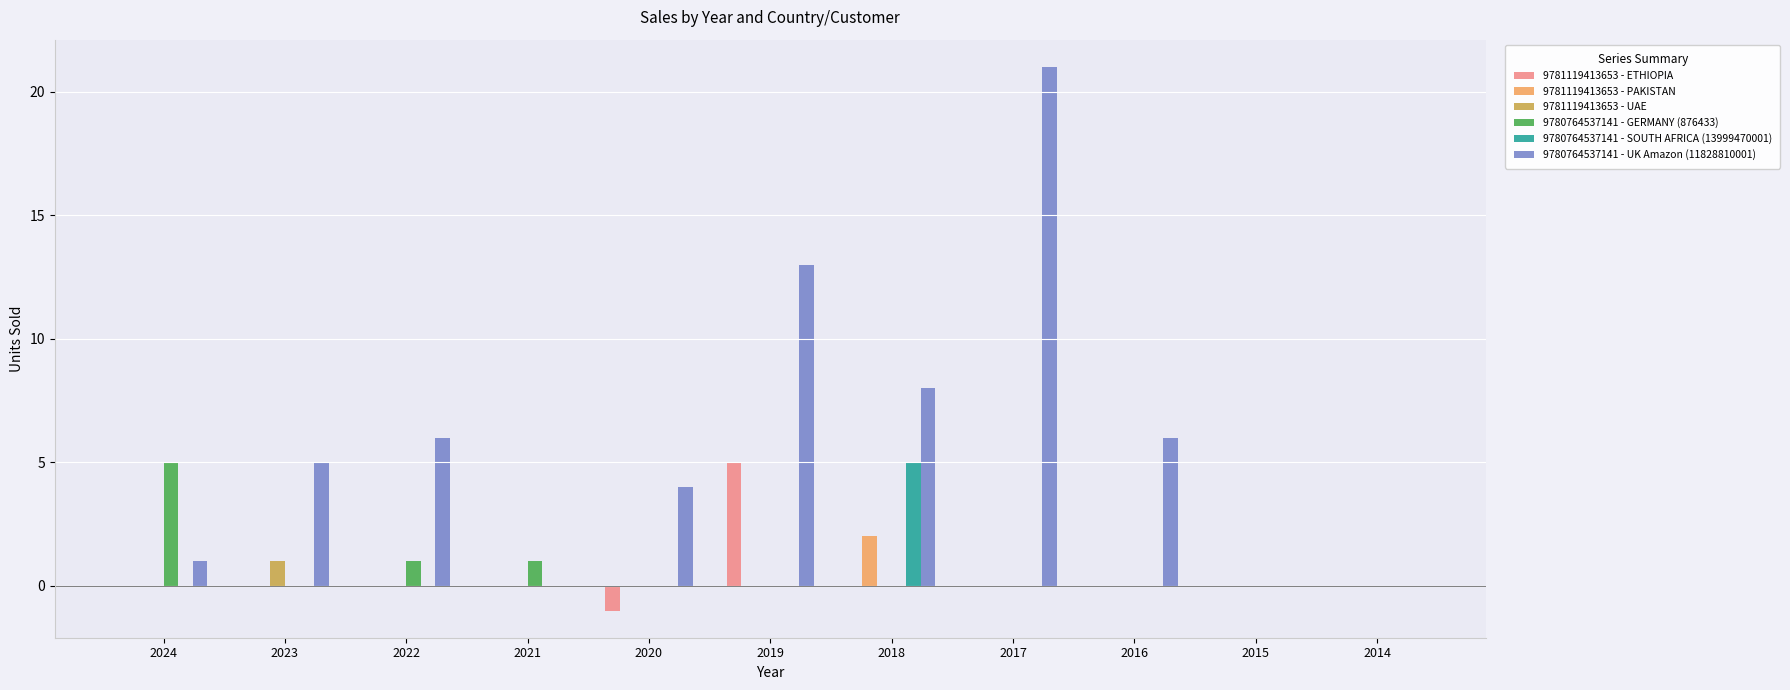

Is it true that 9780764537141 - SOUTH AFRICA (13999470001) equals -3 at 2015?

False